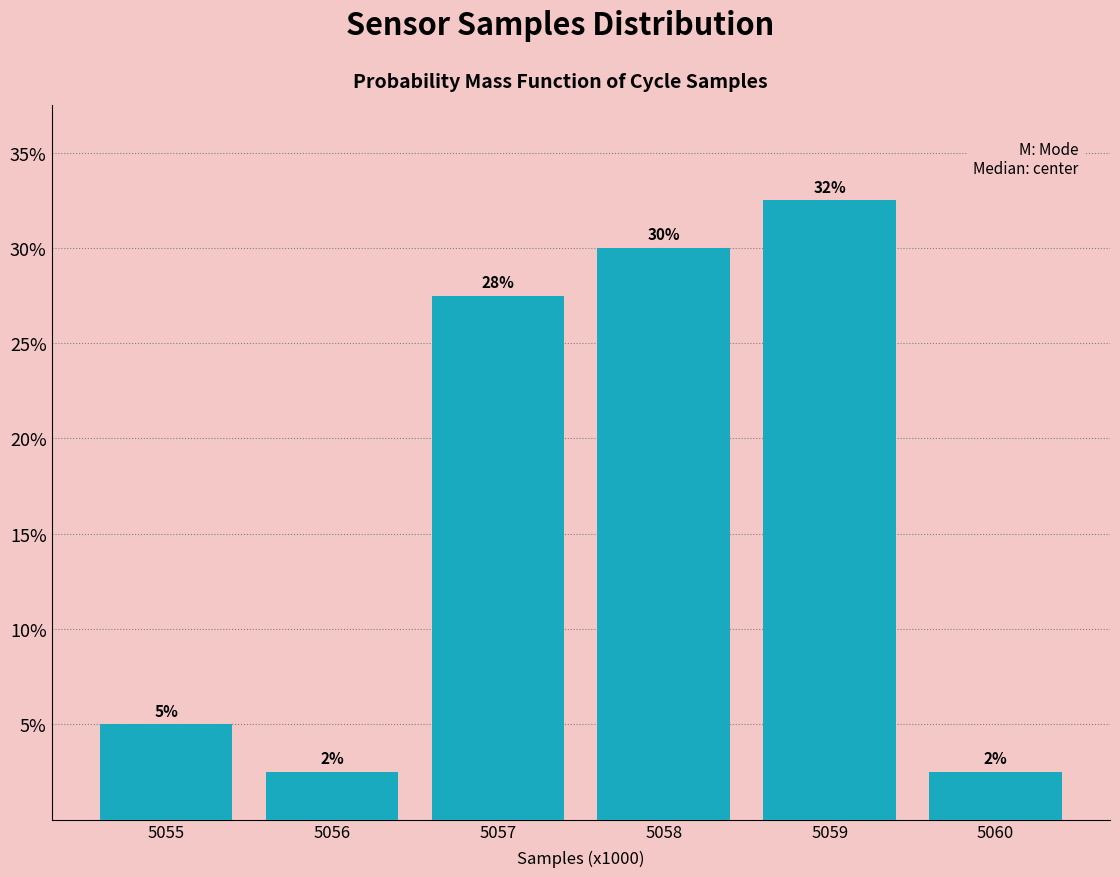

How many bars are there in total?

6